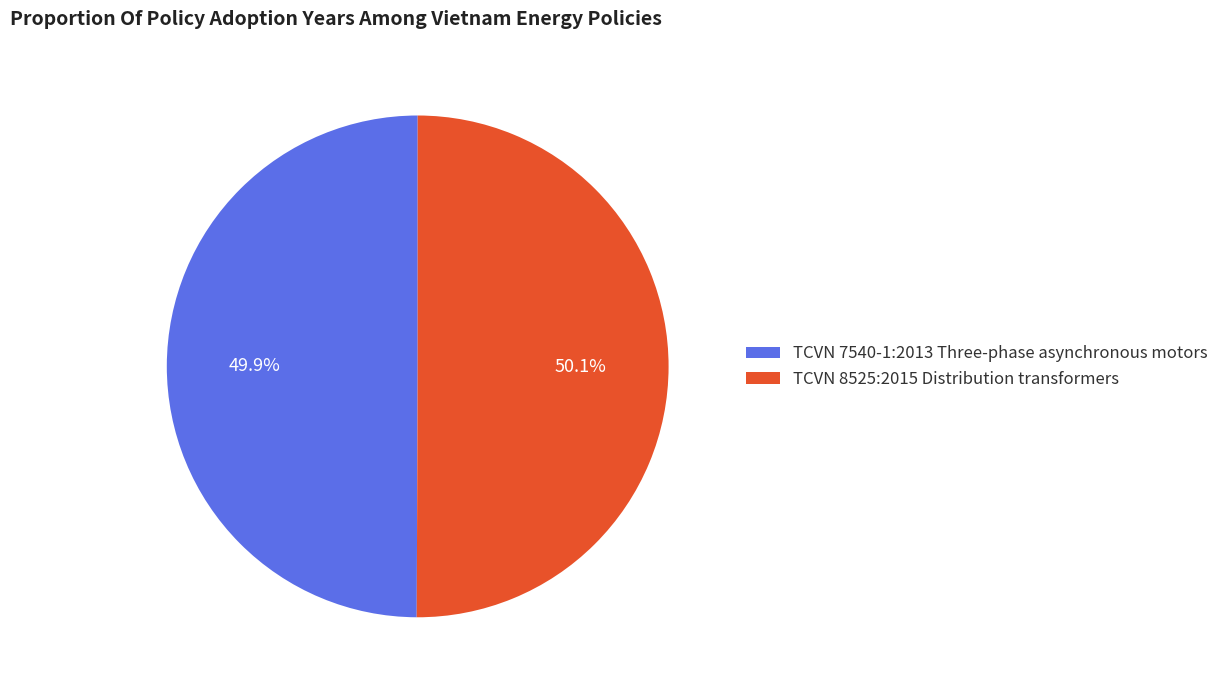

The TCVN 7540-1:2013 Three-phase asynchronous motors slice represents 50% of the pie. True or false?

True